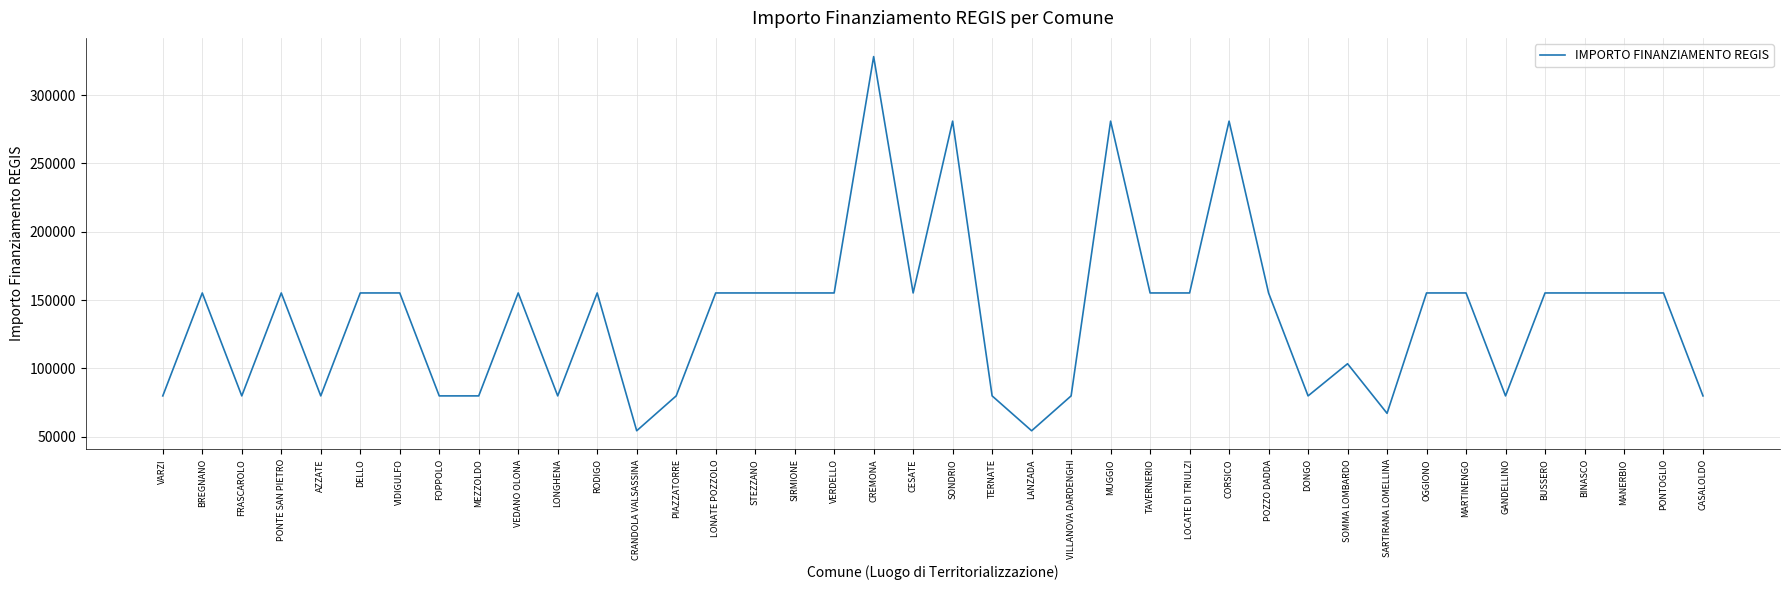

What is the difference between the maximum and minimum values?

273748